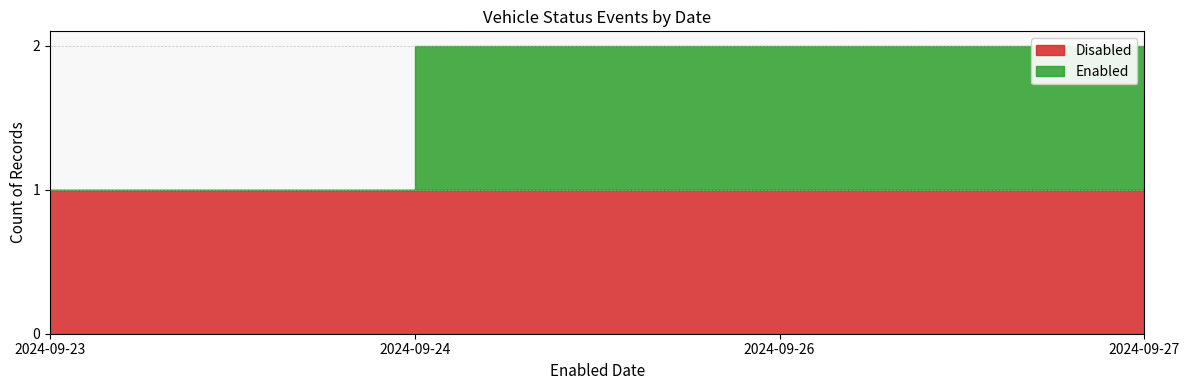

What is the value of the Disabled point at the 4th from the left?

1